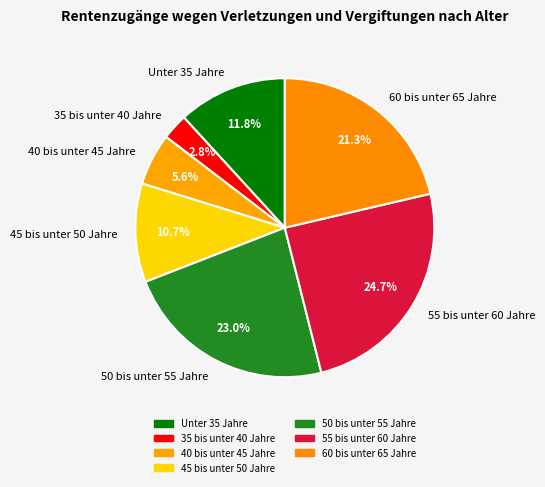

To the nearest percent, what is the average slice percentage?

14%